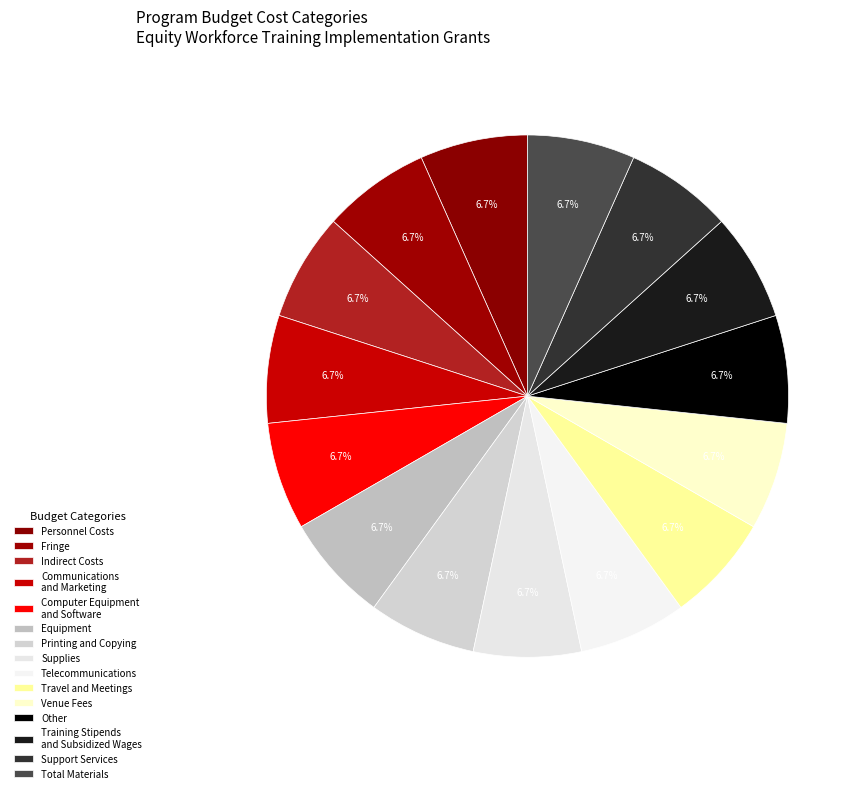

Count the number of slices in the pie.

15